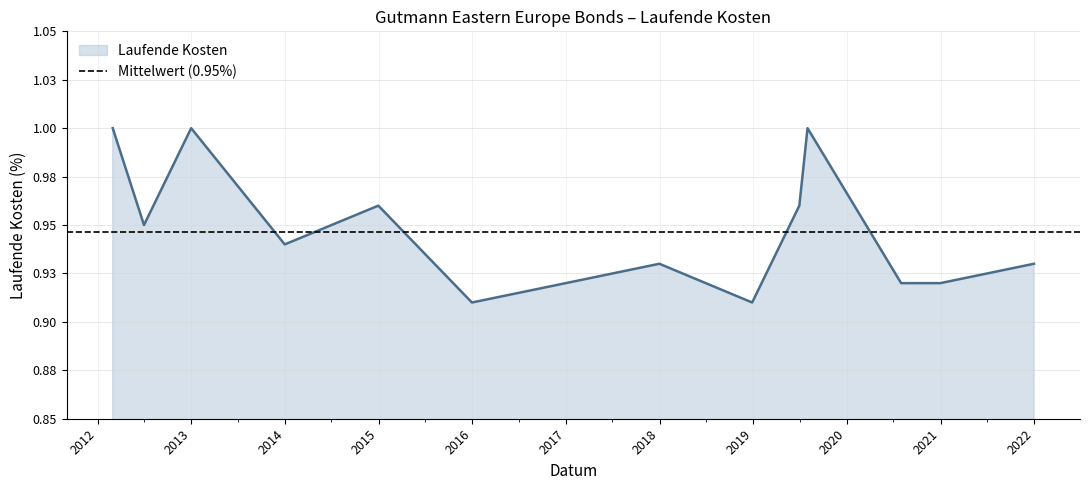

At which category does the chart reach its minimum across all series?

2018-12-28